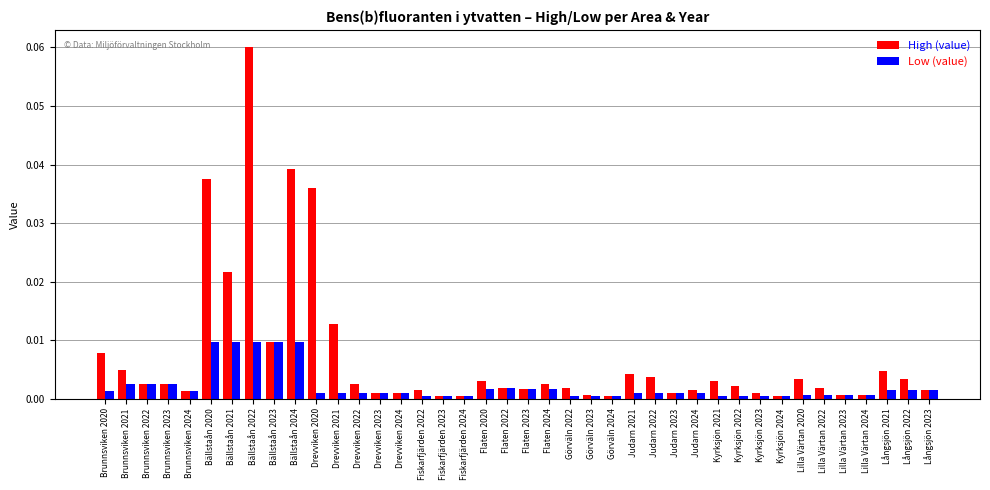

Which series has the largest total across all categories?

High (value)